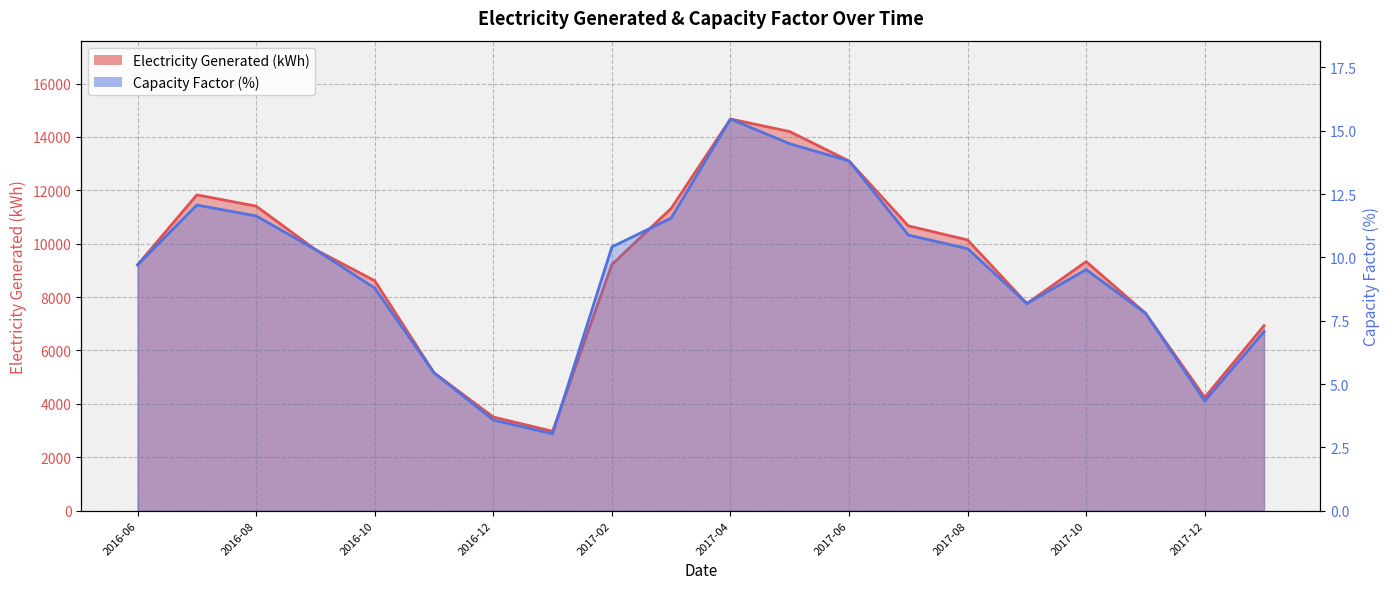

The value of Capacity Factor at 2016-12 is 3.6. True or false?

True